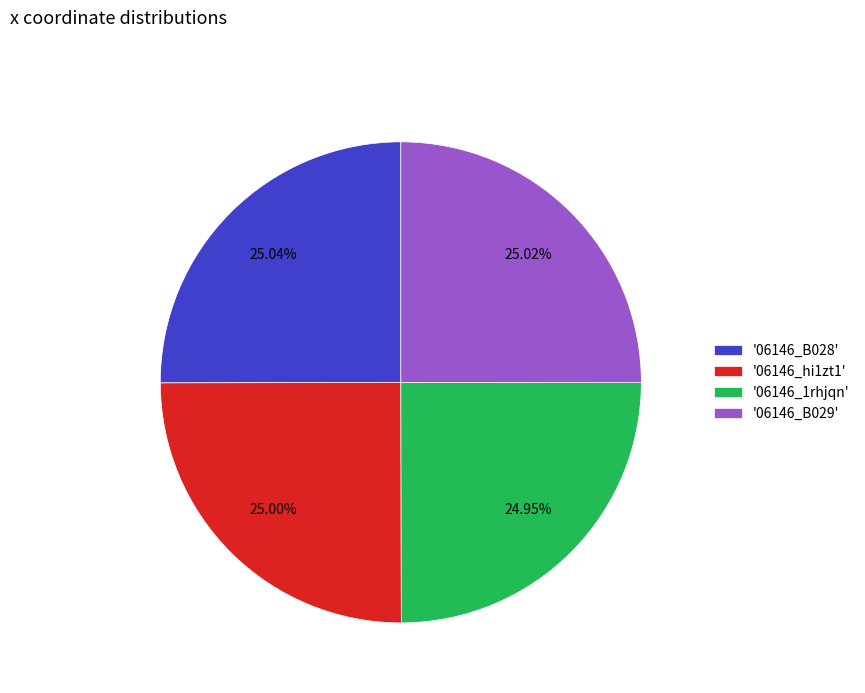

Is there any slice that represents more than half of the pie?

No